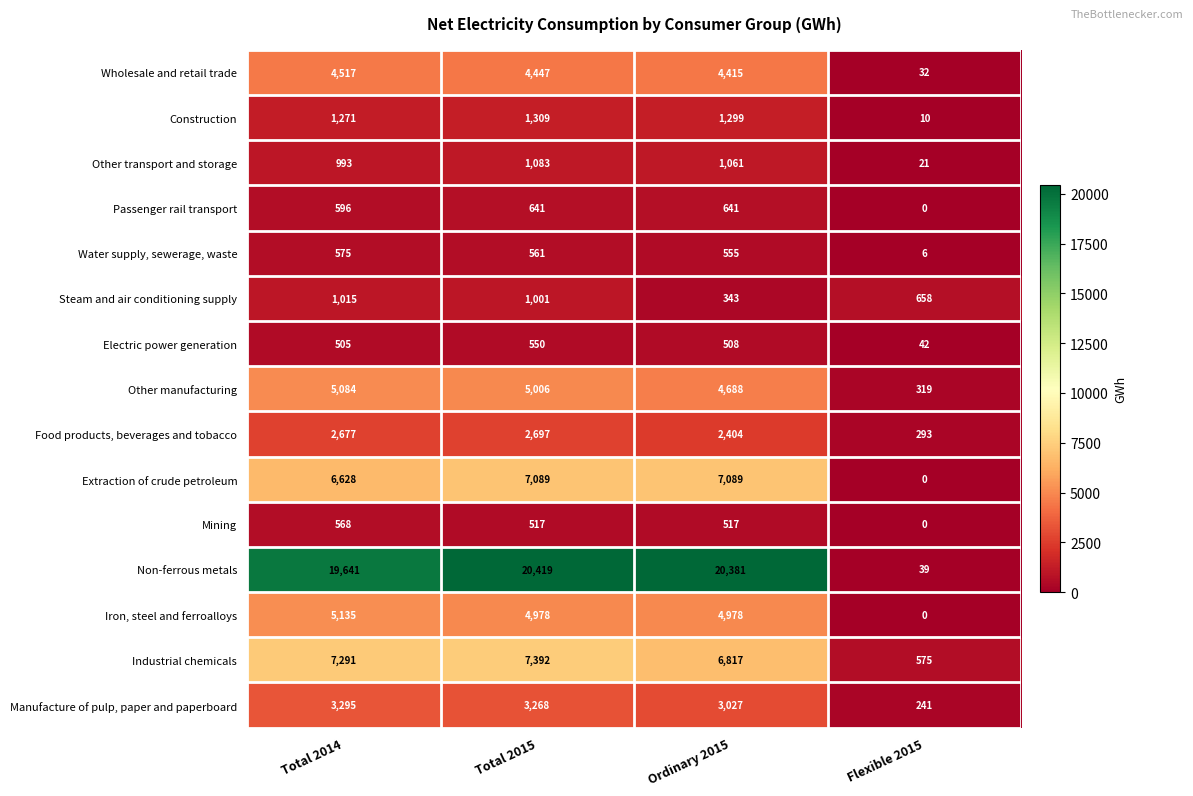

At which category is the sum across all series the highest?

Total 2015